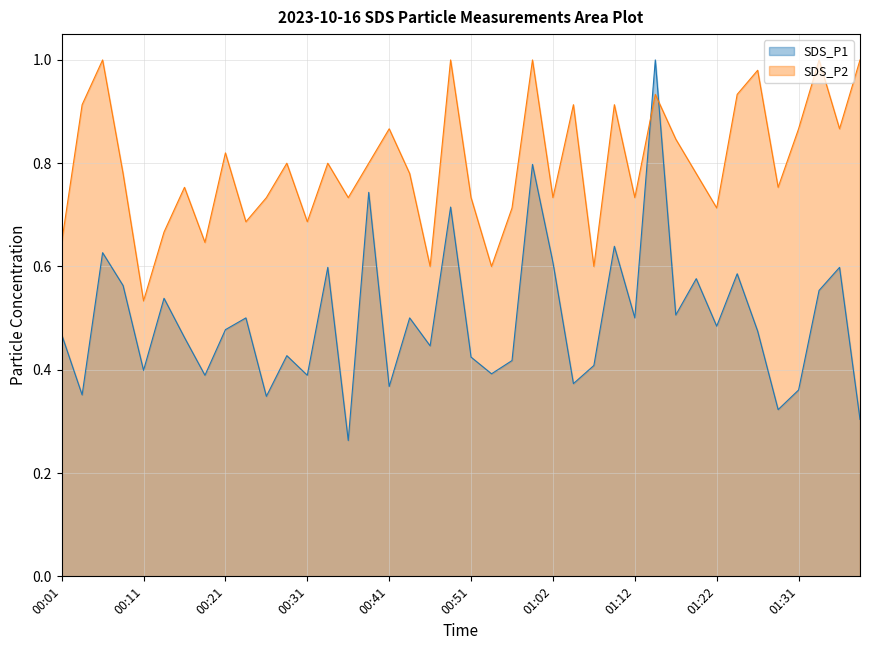

What is the value of the SDS_P1 point at the 8th from the left?

0.4